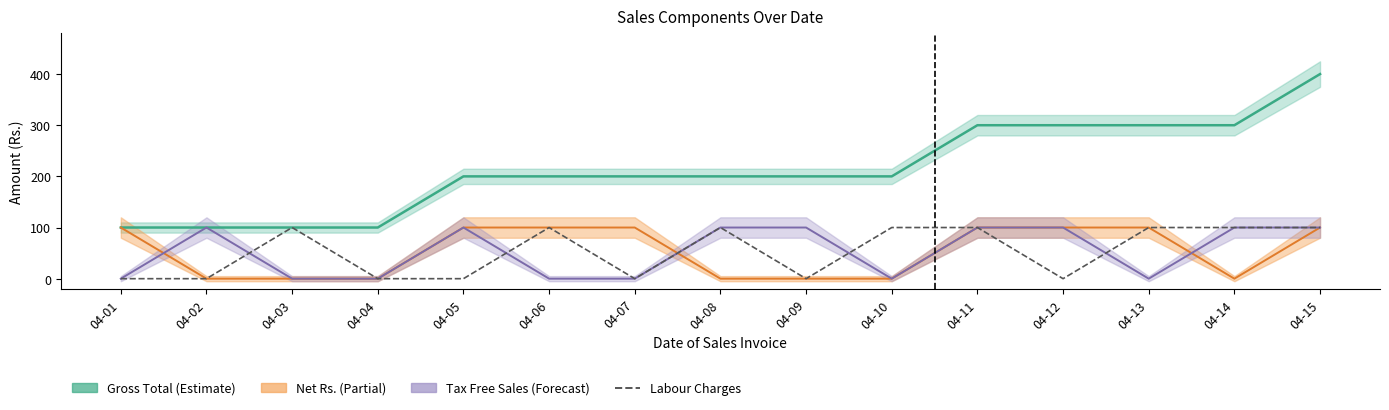

True or false: Tax Free Sales (Forecast) and Net Rs. (Partial) cross at least once.

True